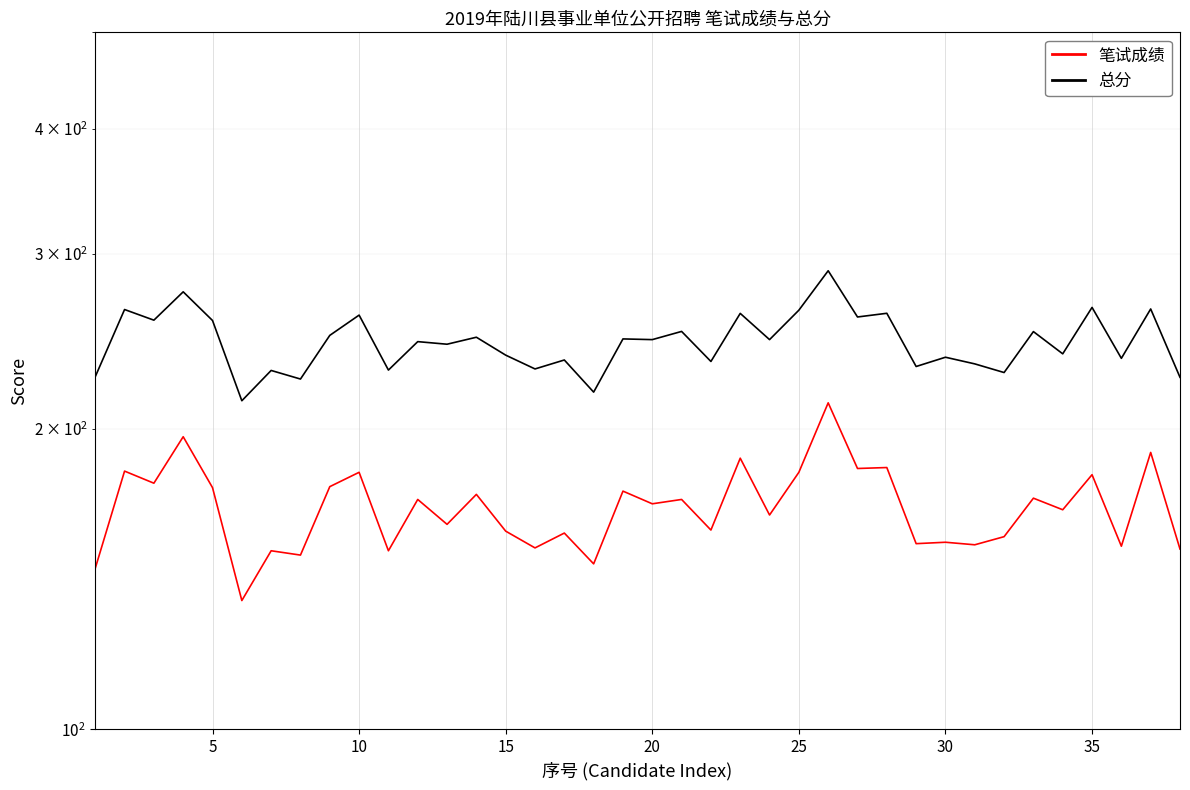

True or false: 笔试成绩 and 总分 cross at least once.

False